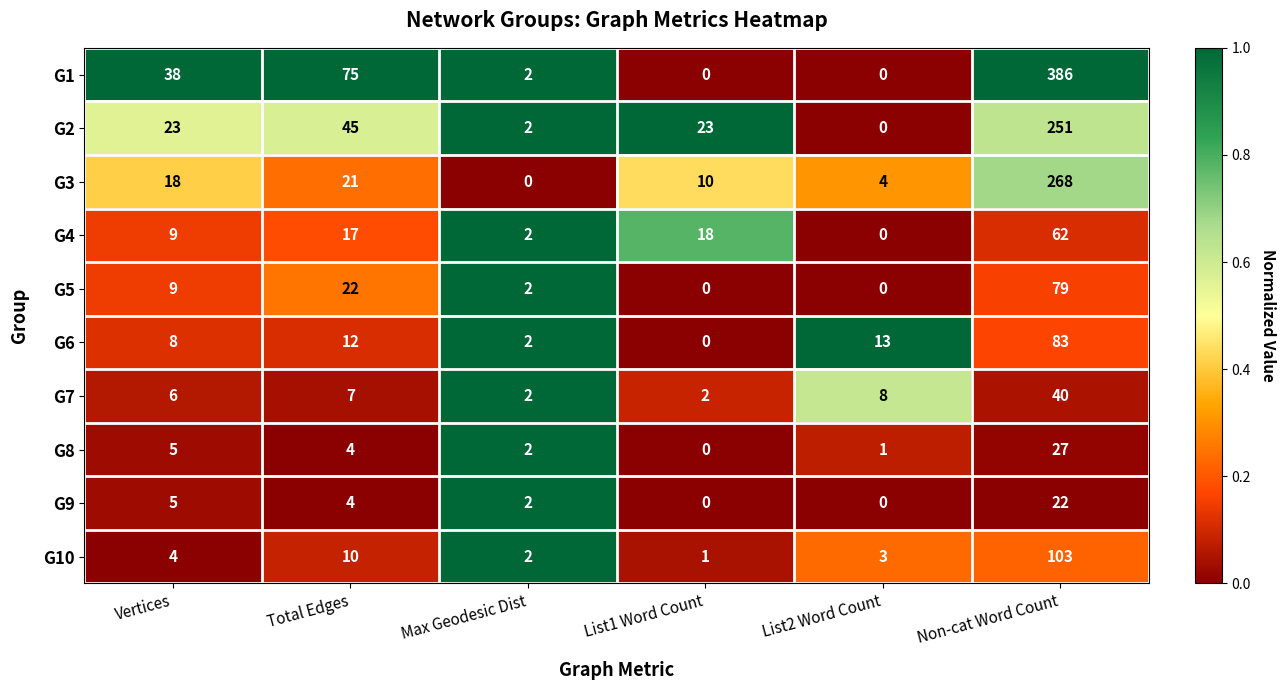

At which label is G1 closest to 193?

Total Edges